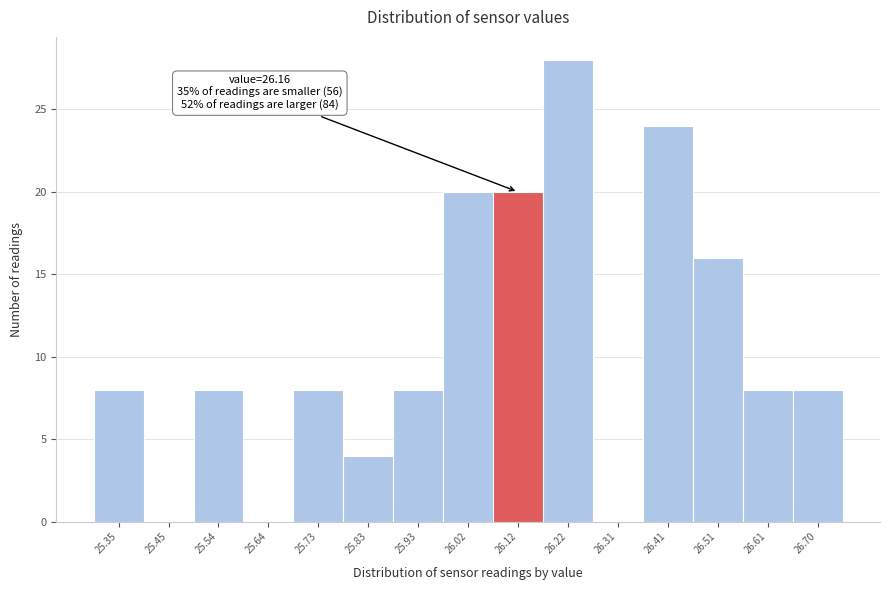

Over which range of the x-axis is the bar tallest?

26.17 to 26.27